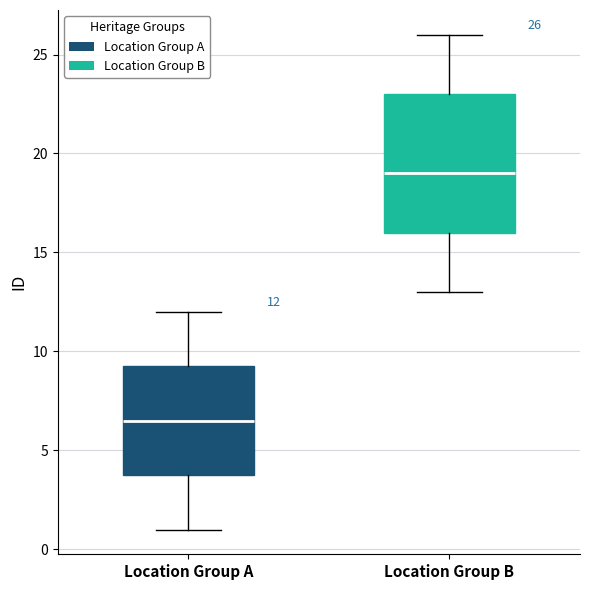

Which box's median line is the lowest?

Location Group A